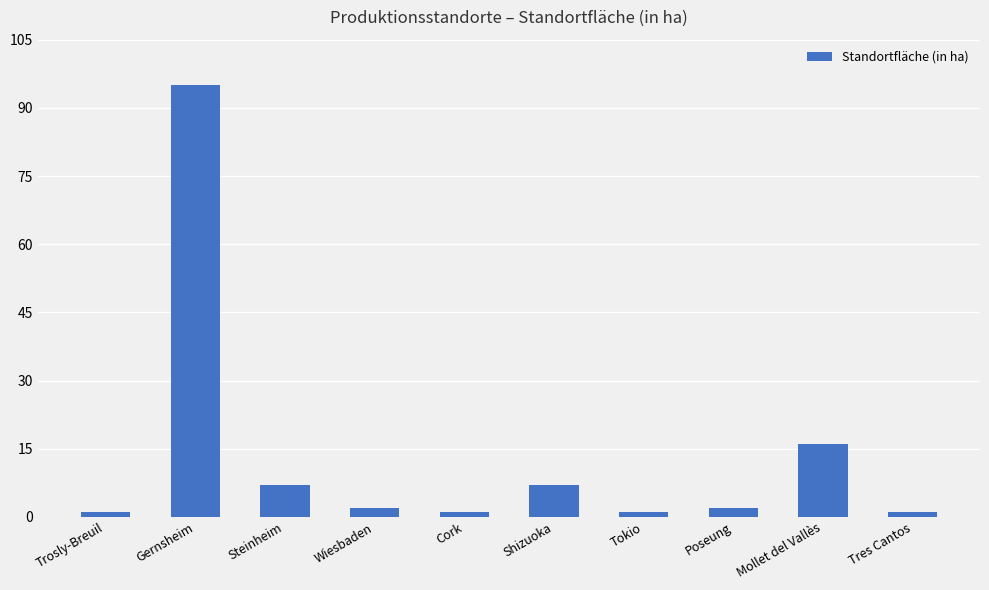

What is the smallest value displayed?

1